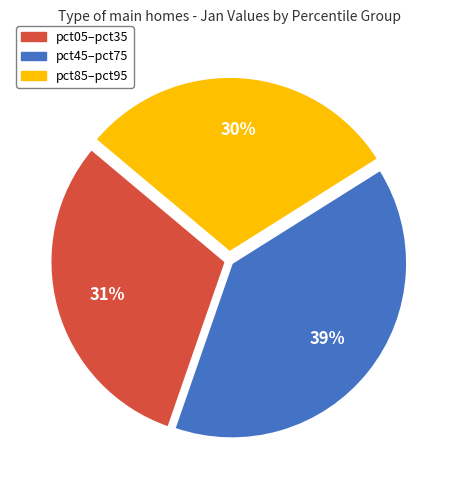

Does any single category account for the majority?

No